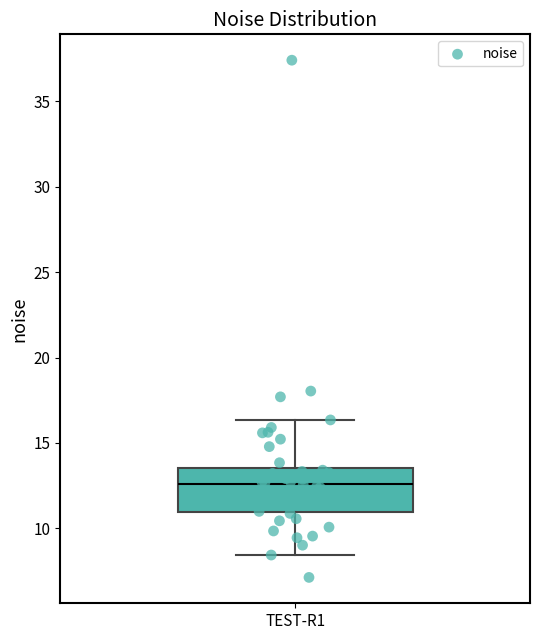

Read this box plot against the y-axis: the position of the median line, the range covered by the box, and the ends of both whiskers. The values are not printed on the chart, so give them approximately, as read against the axis.

median 12.5, box 11.0 to 13.5, whiskers 8.5 to 16.5